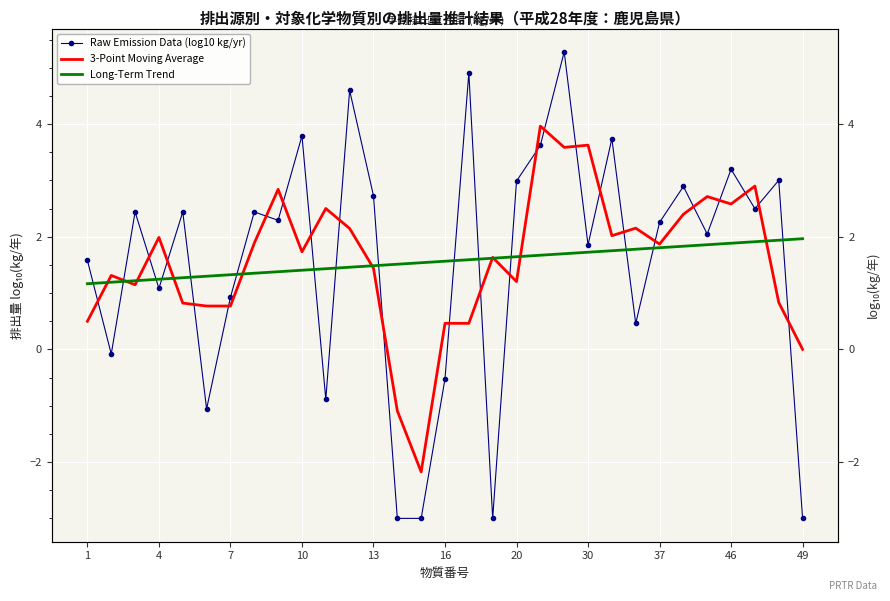

Which series ends up on top after the final intersection of Long-Term Trend and 3-Point Moving Average?

Long-Term Trend